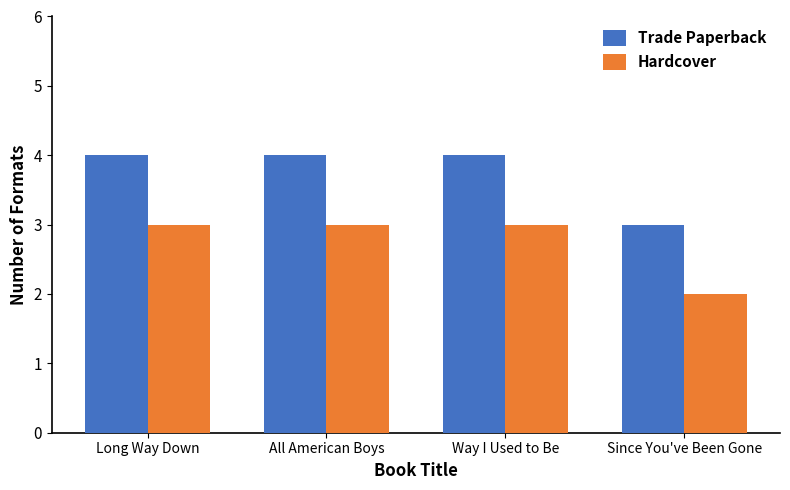

Reading left to right, list all the values displayed in this chart.

Trade Paperback: Long Way Down=4	All American Boys=4	Way I Used to Be=4	Since You've Been Gone=3
Hardcover: Long Way Down=3	All American Boys=3	Way I Used to Be=3	Since You've Been Gone=2